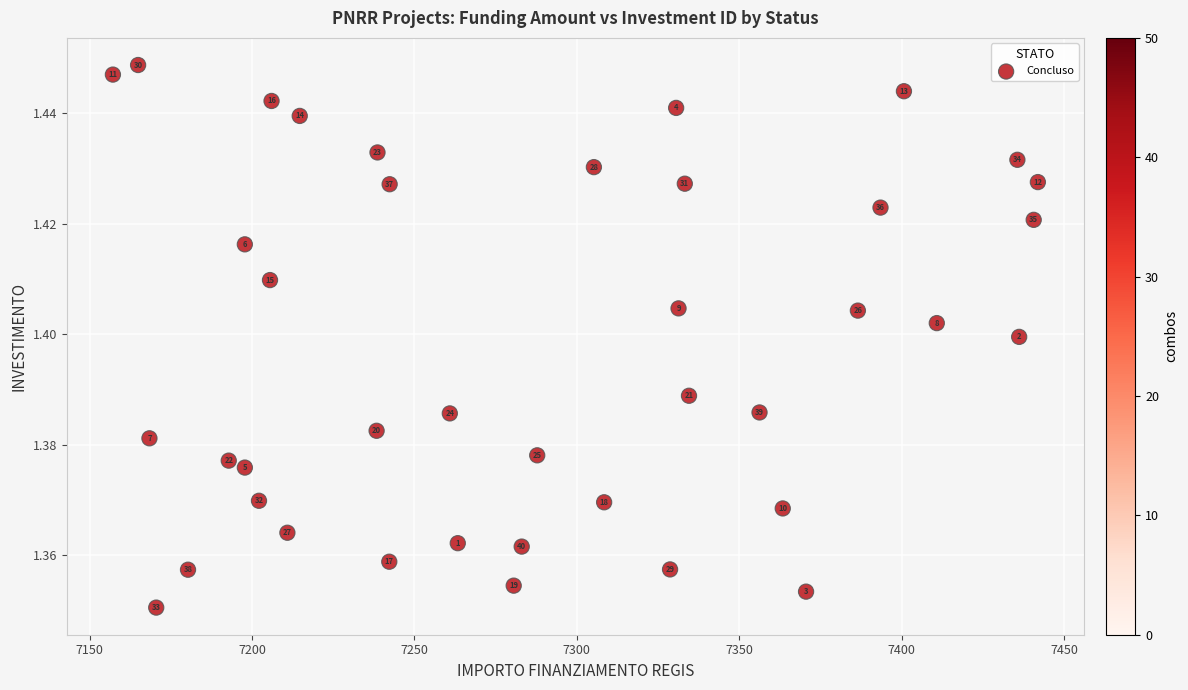

What is the range of X values (max minus min)?

284.8